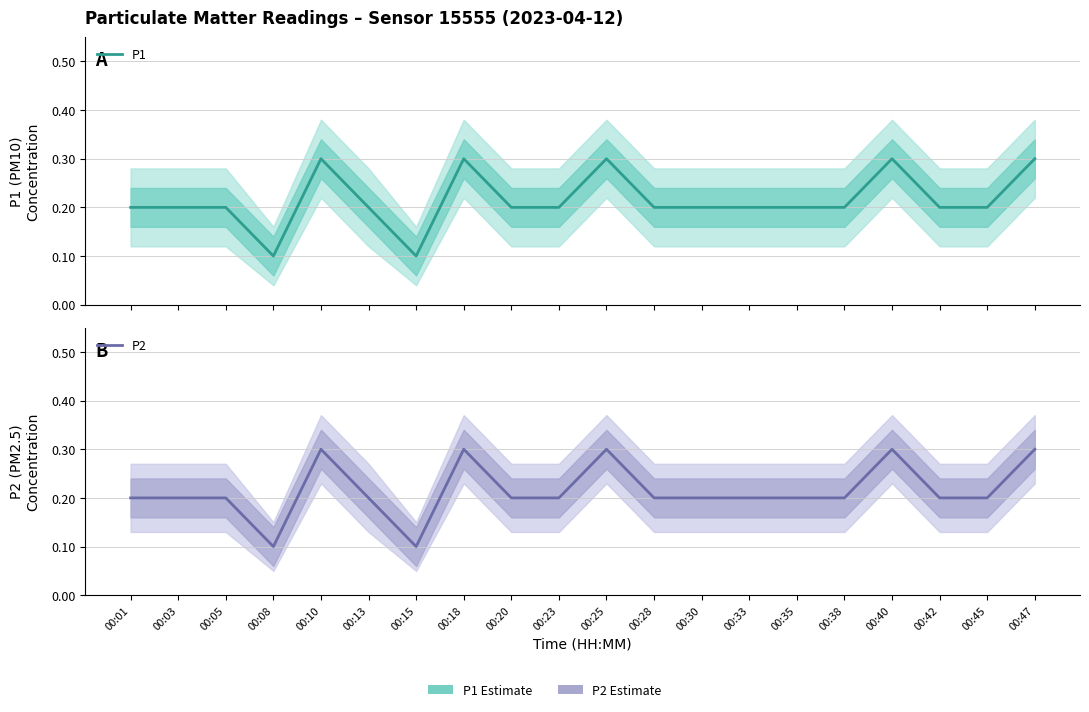

Reading left to right, extract all data points from this chart.

P1: 0.2	0.2	0.2	0.1	0.3	0.2	0.1	0.3	0.2	0.2	0.3	0.2	0.2	0.2	0.2	0.2	0.3	0.2	0.2	0.3
P2: 0.2	0.2	0.2	0.1	0.3	0.2	0.1	0.3	0.2	0.2	0.3	0.2	0.2	0.2	0.2	0.2	0.3	0.2	0.2	0.3